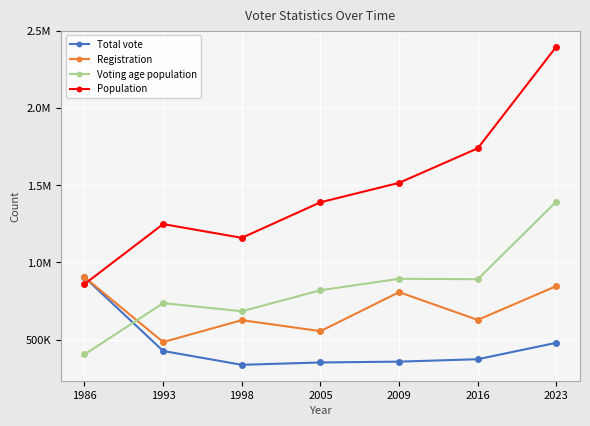

How many intersections are there between Total vote and Population?

1